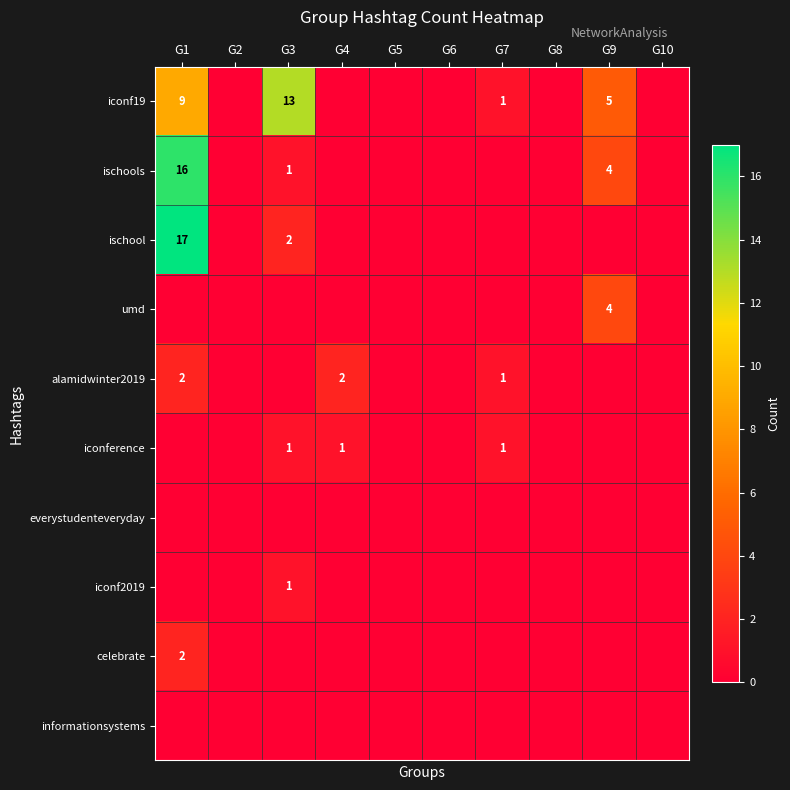

What is the maximum value shown in the chart?

17